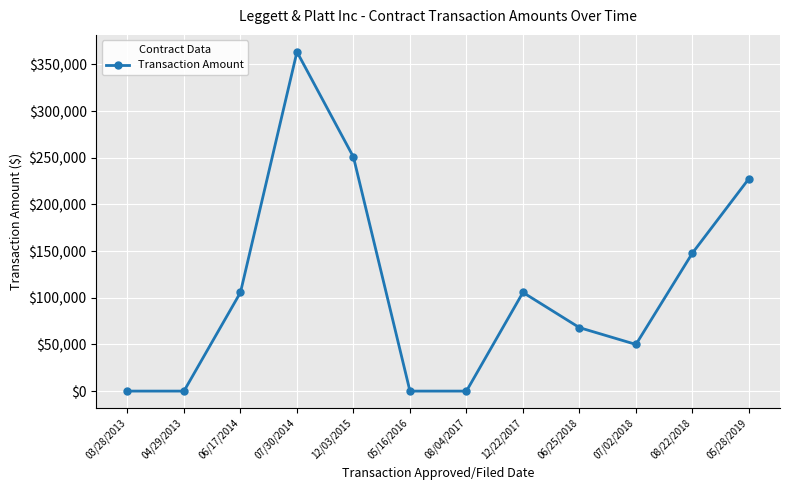

Which has a higher value, 03/28/2013 or 07/02/2018?

07/02/2018